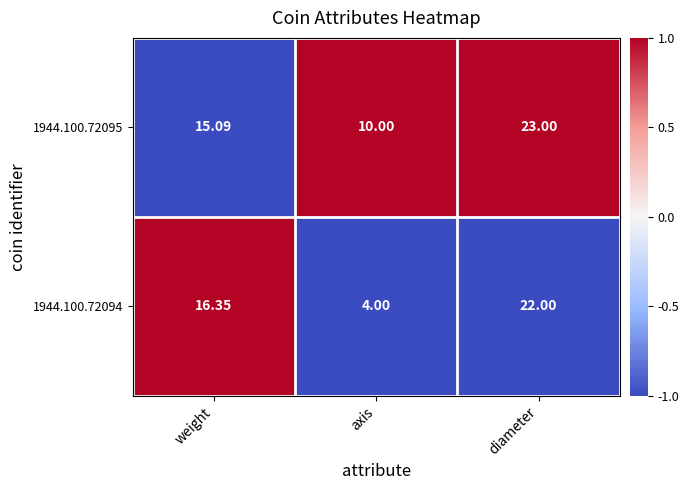

At which label does 1944.100.72094 reach its peak?

diameter